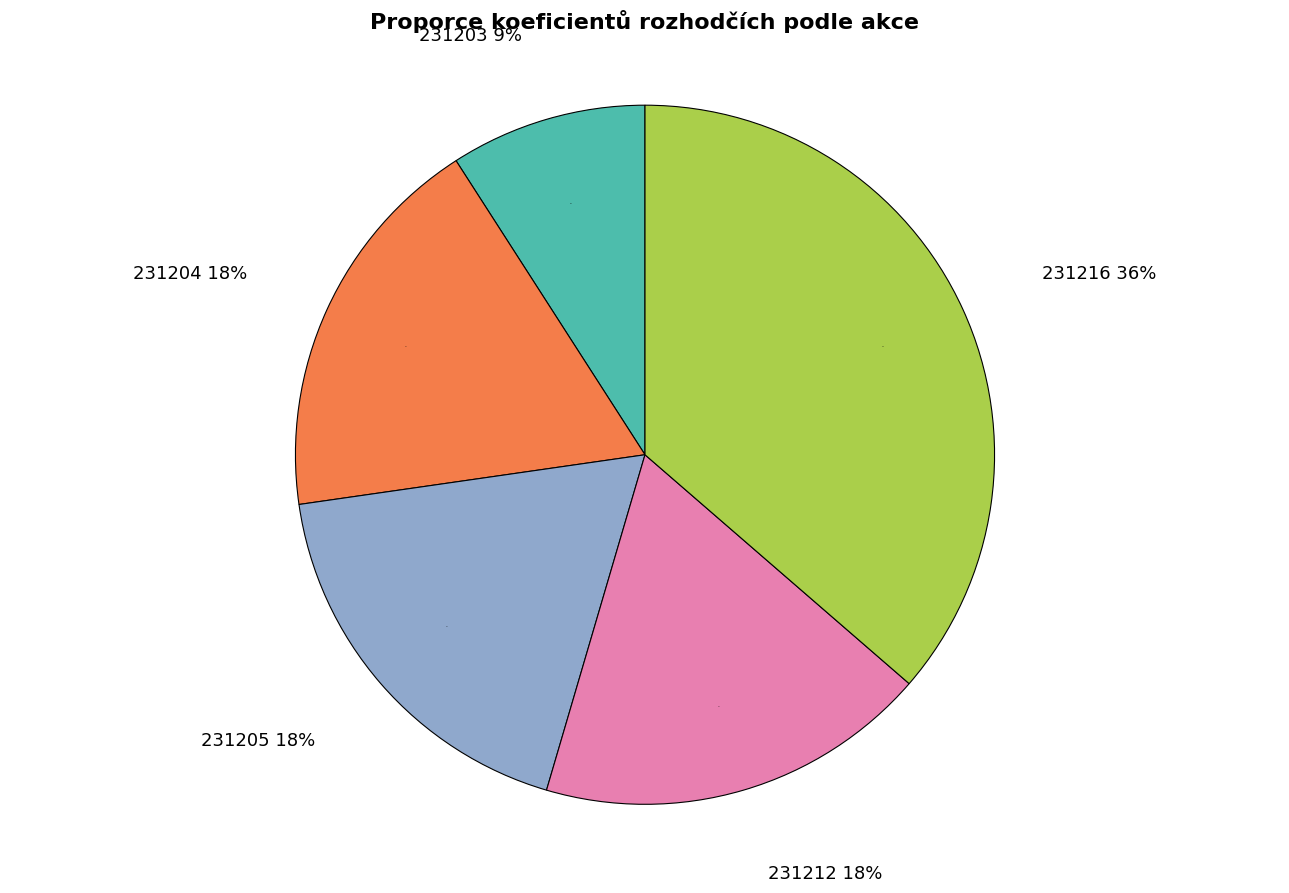

Is there a majority slice in this chart?

No